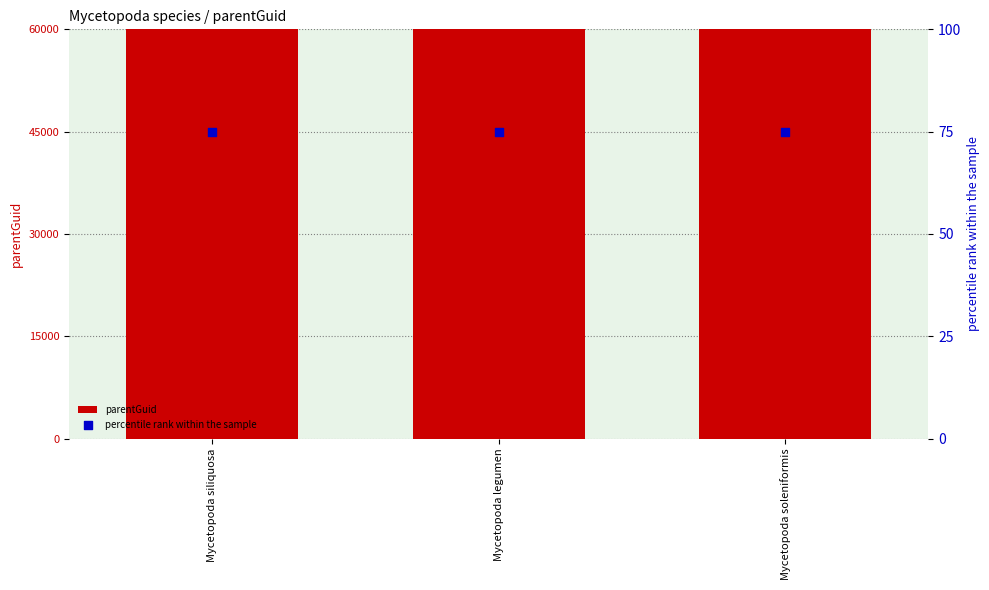

At how many categories does at least one series exceed 173545?

3